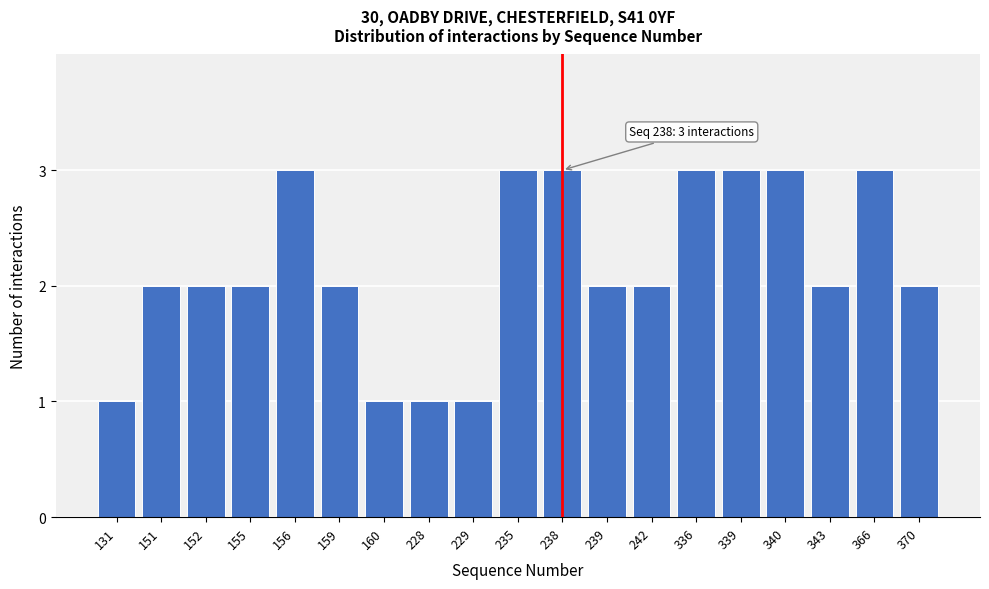

Reading left to right, what are all the values shown in this chart?

1	2	2	2	3	2	1	1	1	3	3	2	2	3	3	3	2	3	2